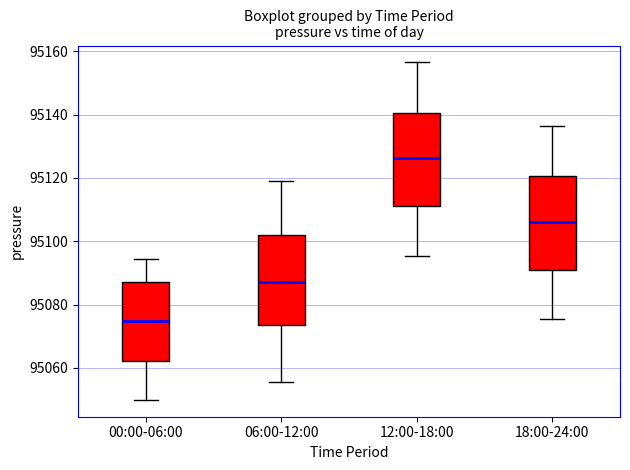

Where does the lower whisker of the box for 00:00-06:00 end on the y-axis? The values are not printed on the chart, so give them approximately, as read against the axis.

95050